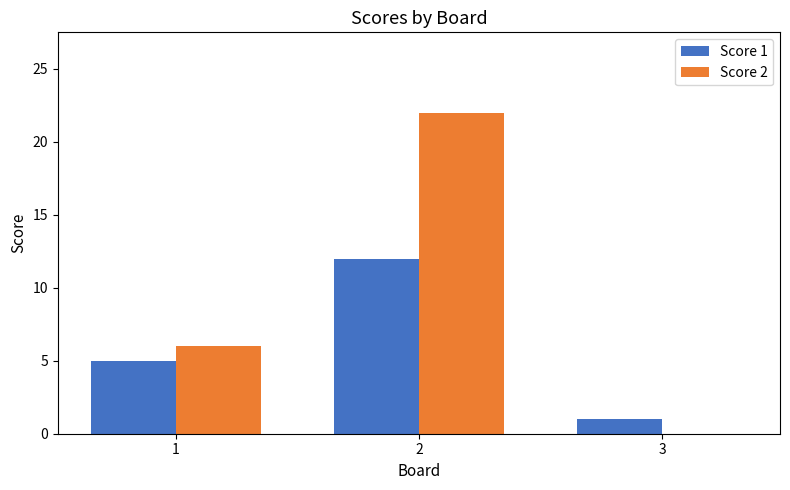

Where is Score 2 nearest to the value 11?

1